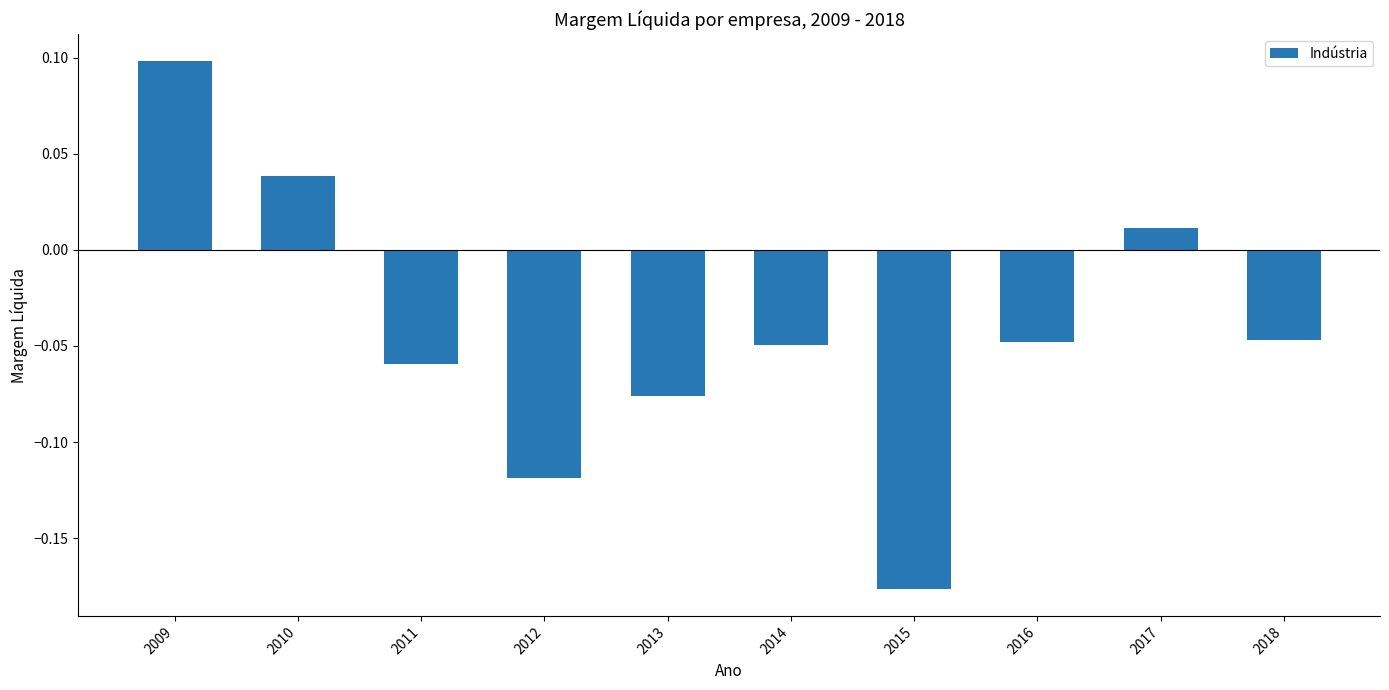

How many negative values are there?

7